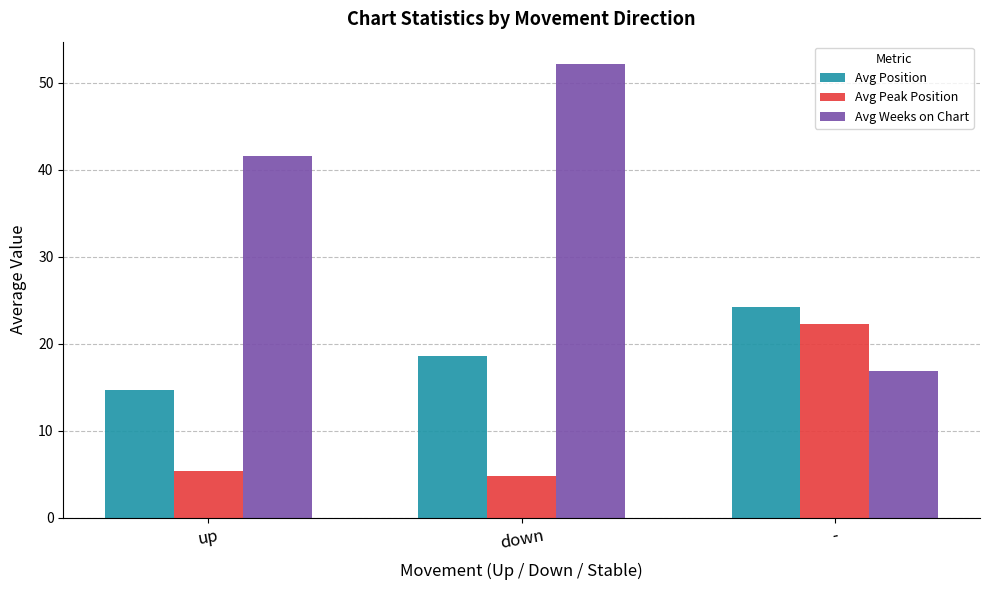

List the labels in order of Avg Peak Position value, smallest first.

down, up, -